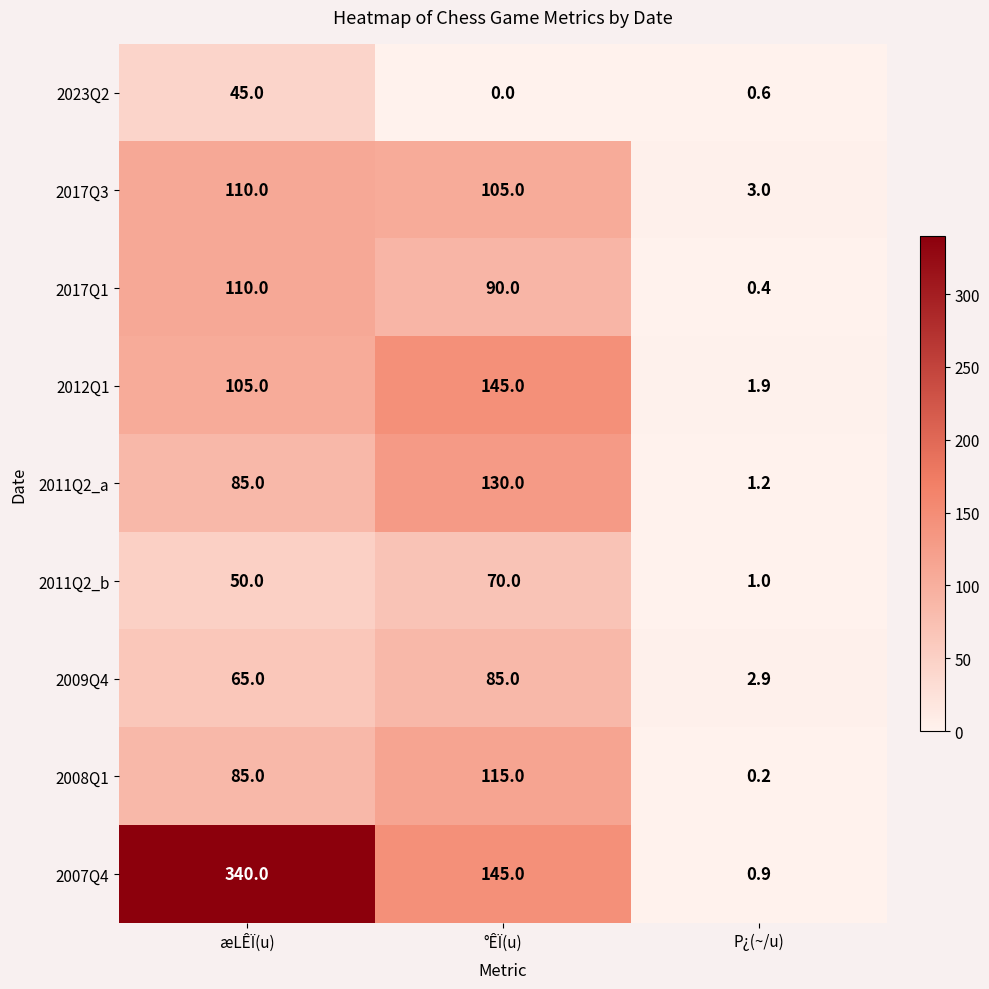

List the labels in order of 2011Q2_a value, largest first.

°ÊÏ(u), æLÊÏ(u), P¿(~/u)